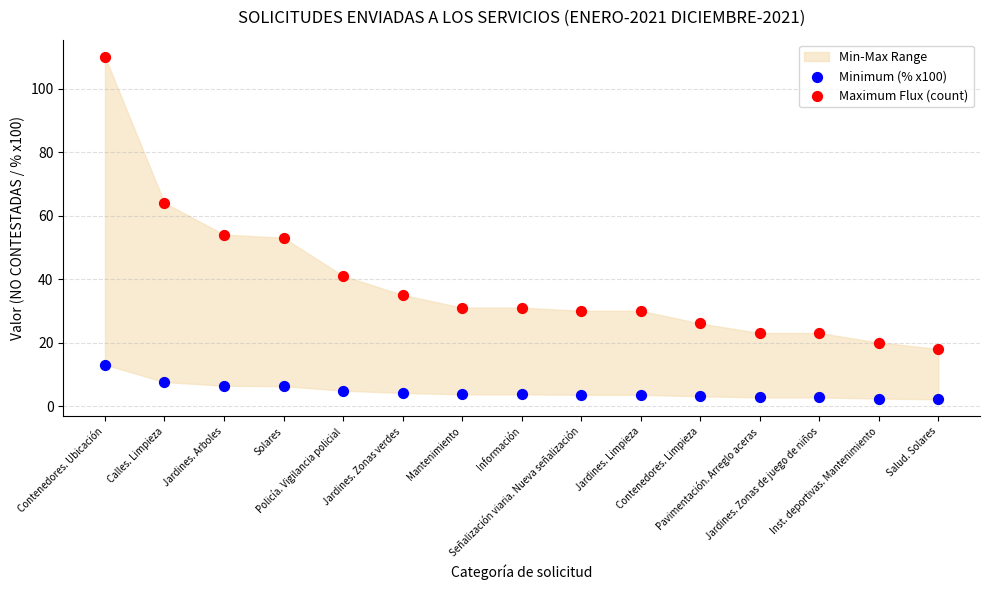

Which series contains the highest Y value?

Maximum Flux (count)